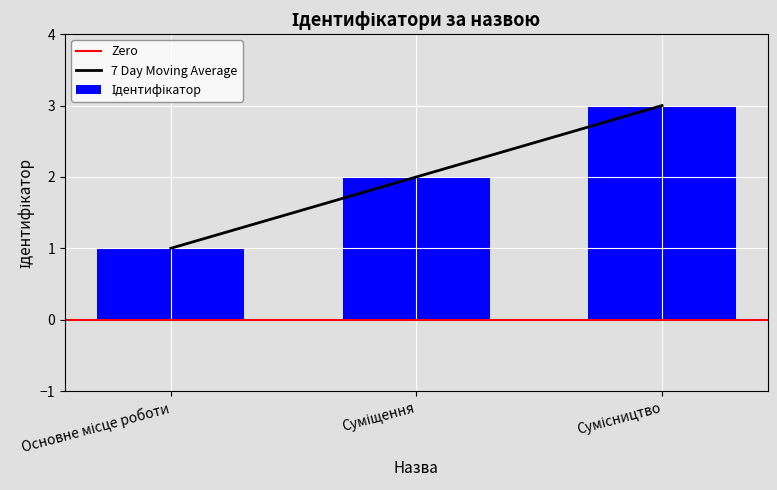

True or false: the data shows 1 at Основне місце роботи.

False